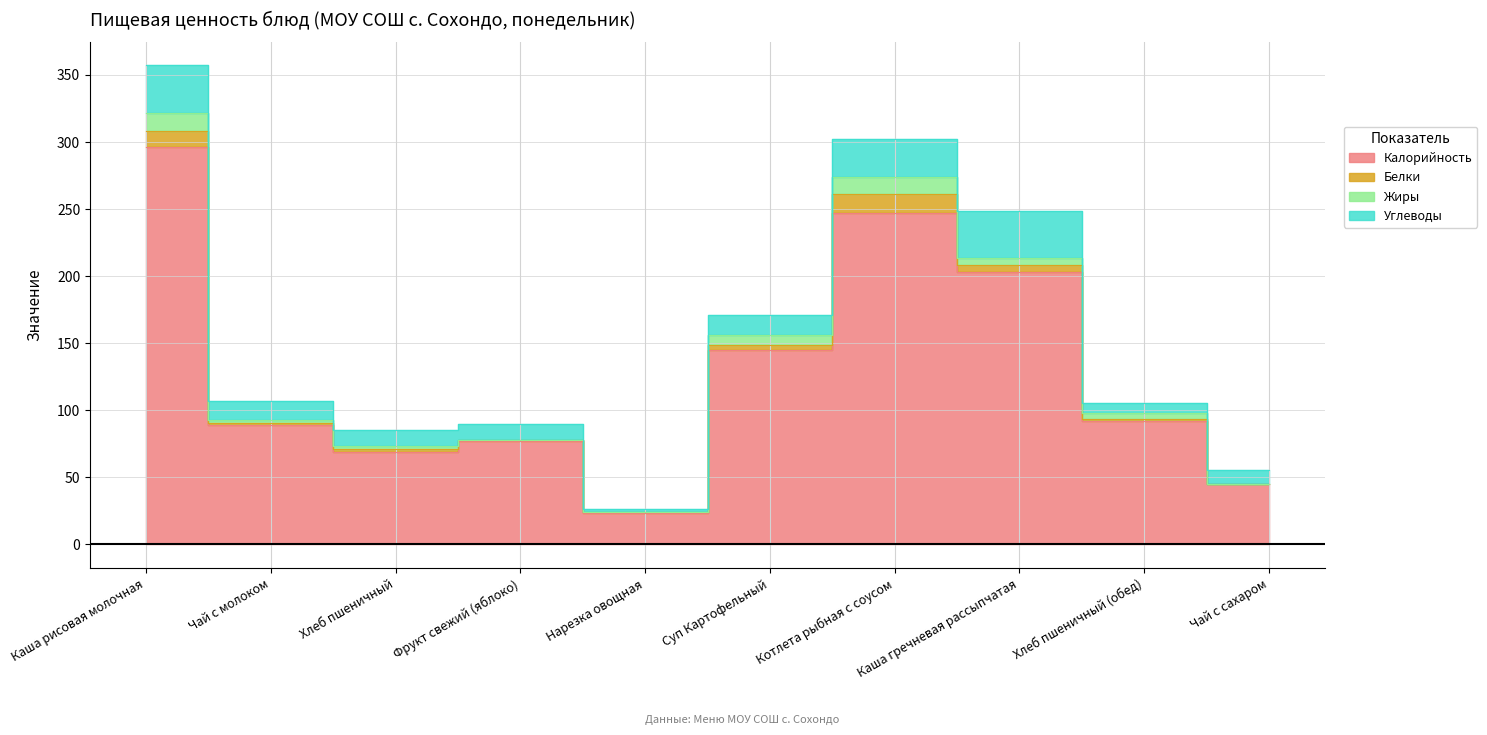

At which category is the sum across all series the highest?

Каша рисовая молочная